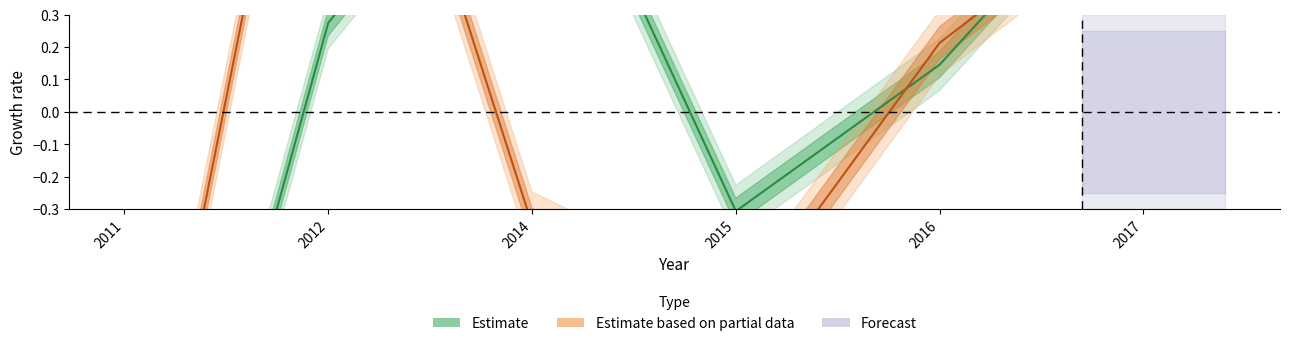

Rank the categories by Estimate based on partial data value from lowest to highest.

2011, 2015, 2014, 2016, 2017, 2012